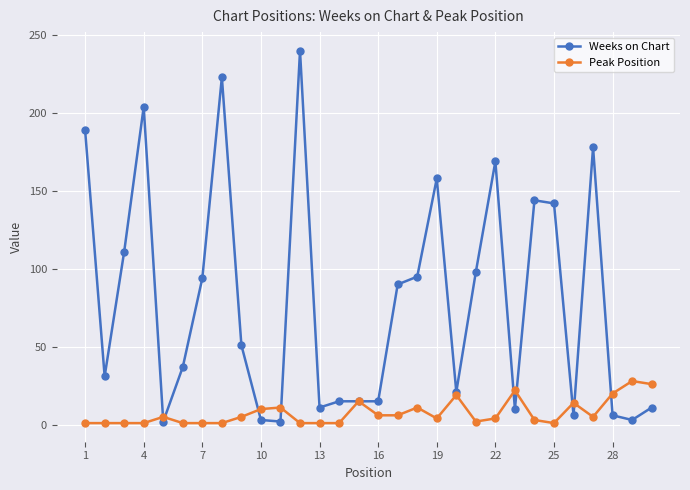

True or false: Weeks on Chart has more than 0 points higher than both neighbors.

True